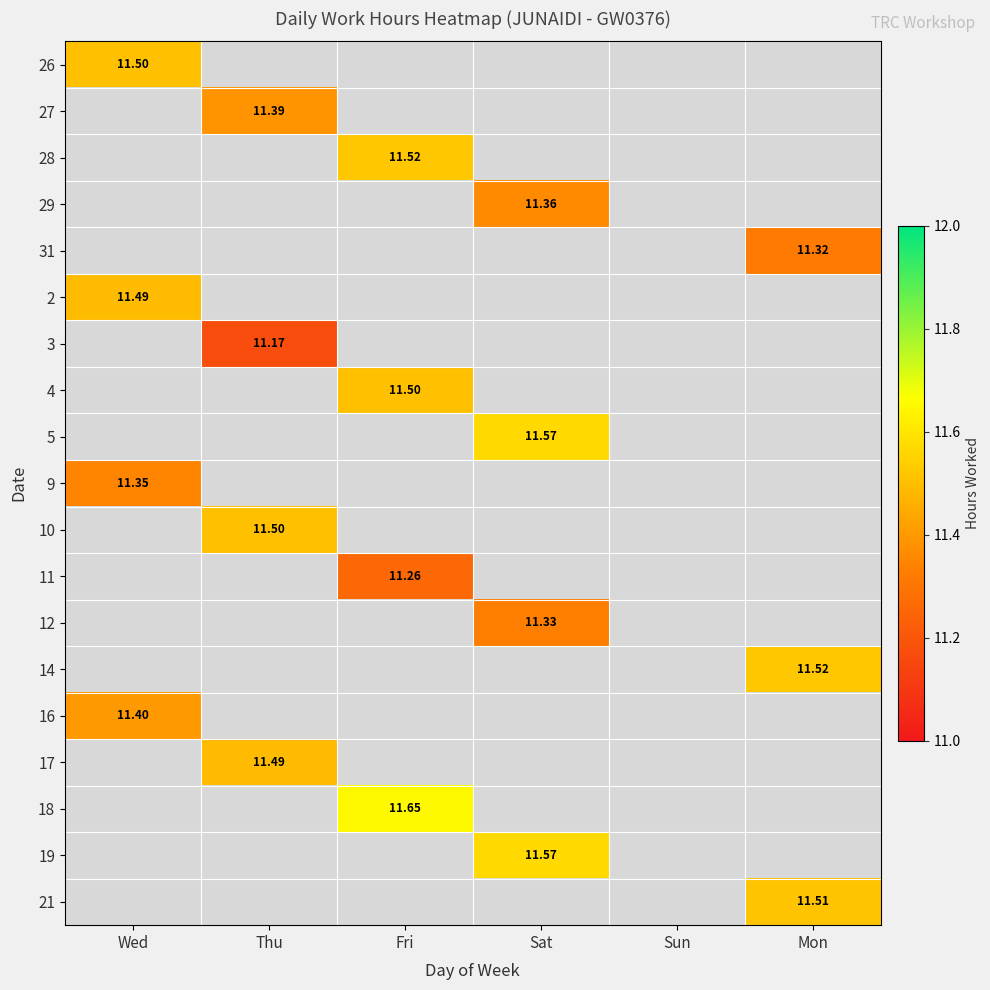

Which label corresponds to the smallest value in the chart?

Thu